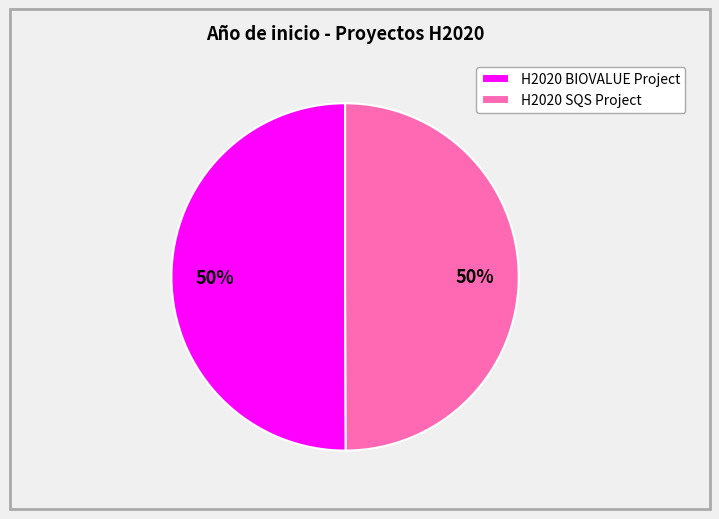

Count the number of slices in the pie.

2